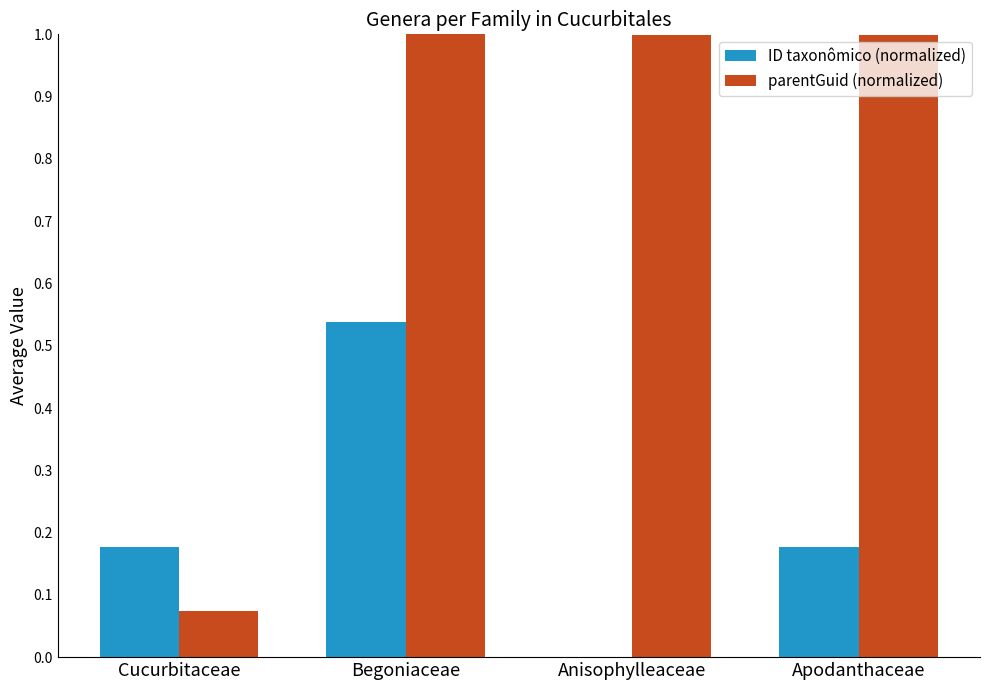

Is the value of ID taxonômico (normalized) at Cucurbitaceae greater than the value of parentGuid (normalized) at Anisophylleaceae?

No